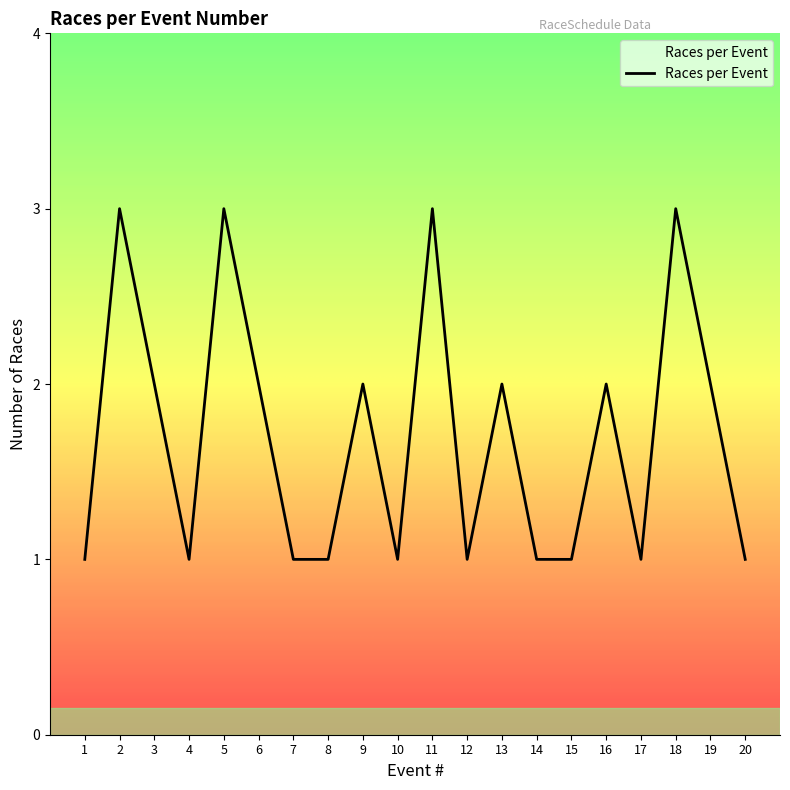

Count the values in the range 1 to 2.

16